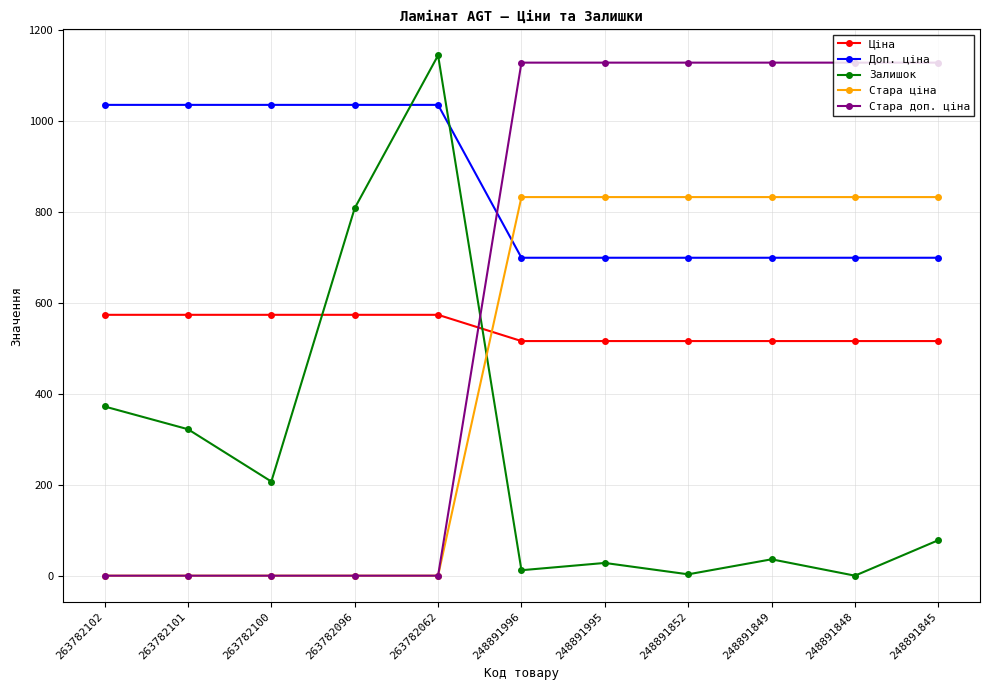

What is the average value of the Стара ціна series?

454.0